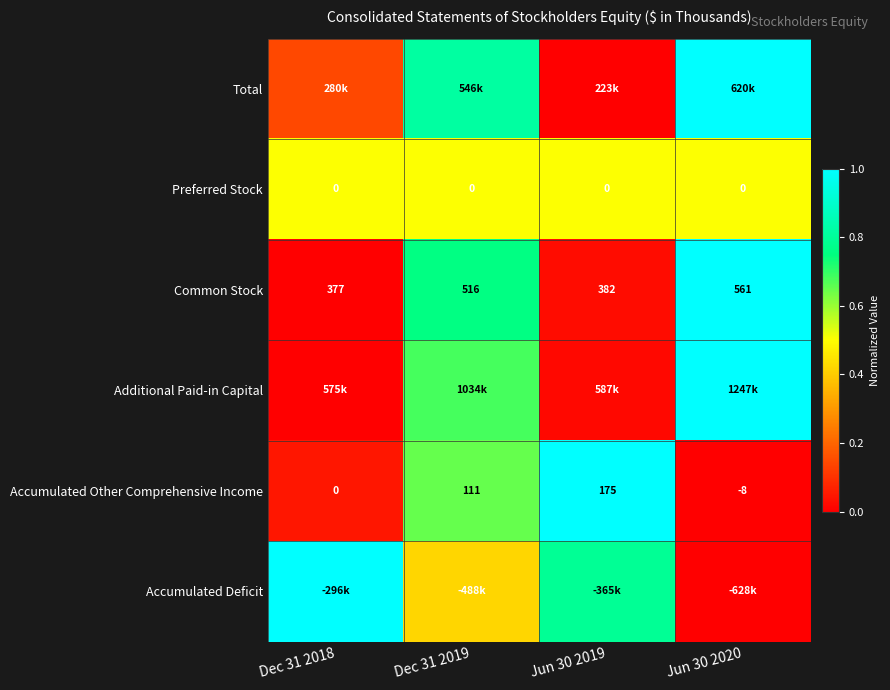

Is the value of Common Stock at Jun 30 2020 greater than the value of Accumulated Other Comprehensive Income at Dec 31 2018?

Yes